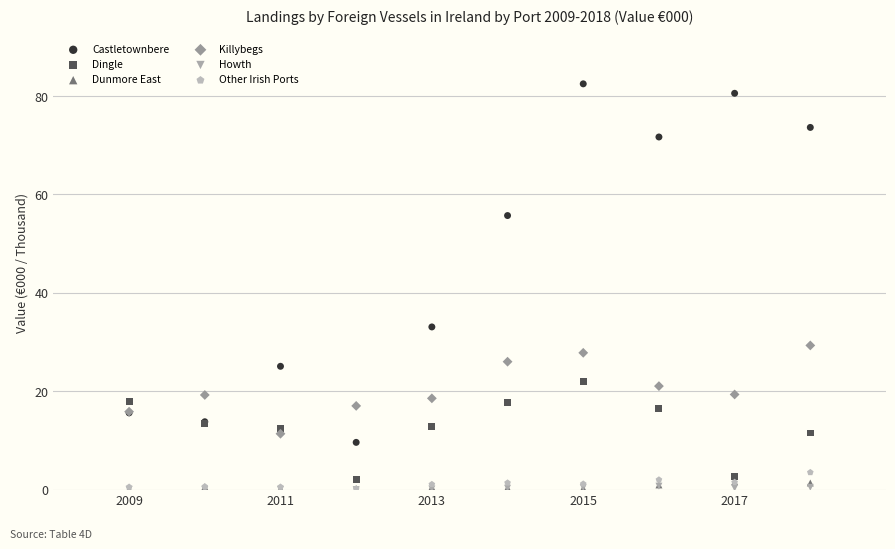

In the Castletownbere series, what Y value is closest to 46?

55.7